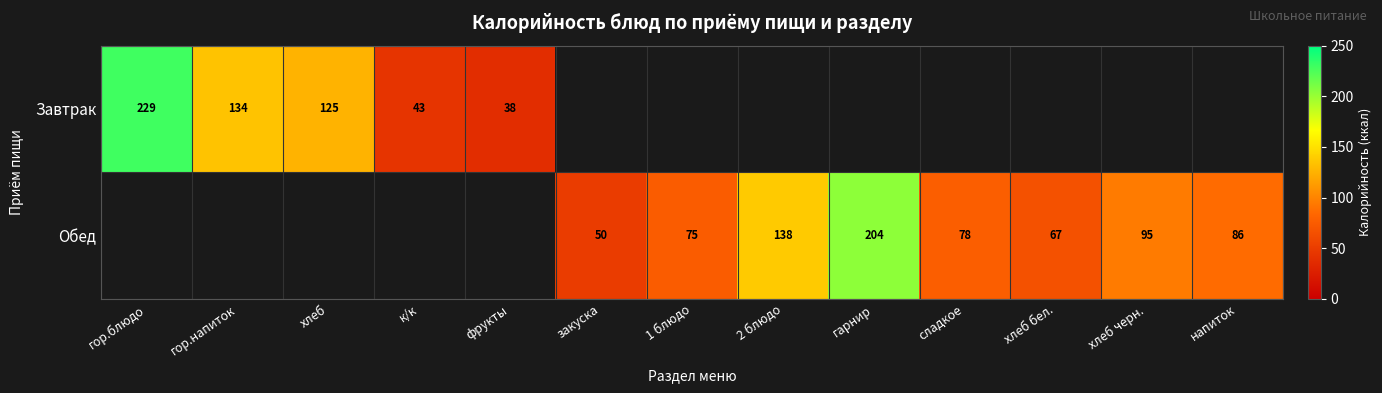

The value of Обед at 2 блюдо is 213.8. True or false?

False